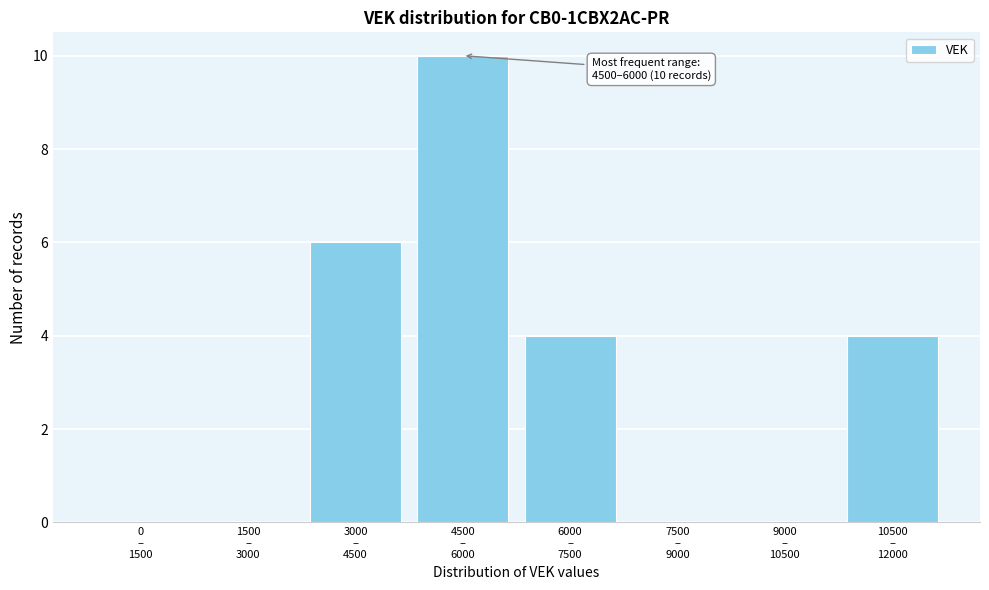

What is the sum of all values?

24